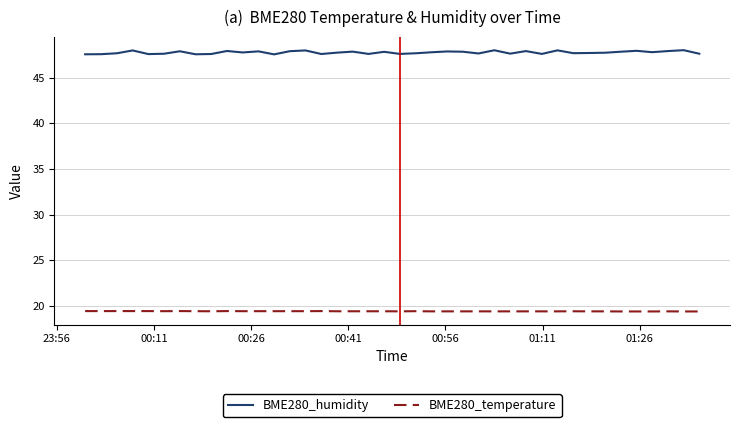

What is the greatest value displayed?

48.0